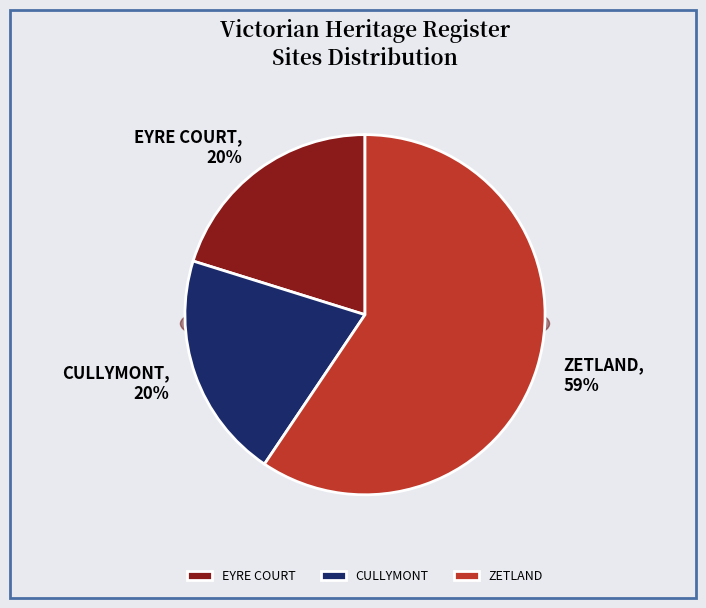

Count the number of slices in the pie.

3